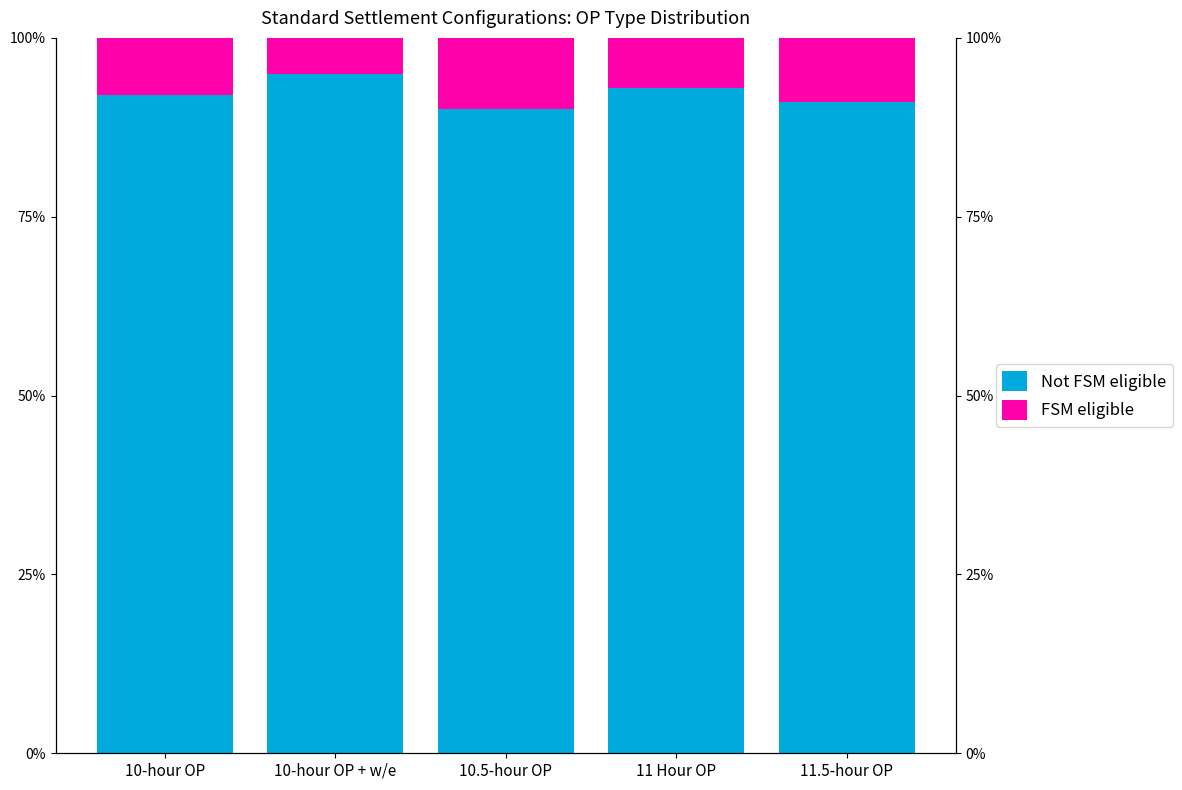

What is the difference between the maximum and minimum values in the FSM eligible series?

5